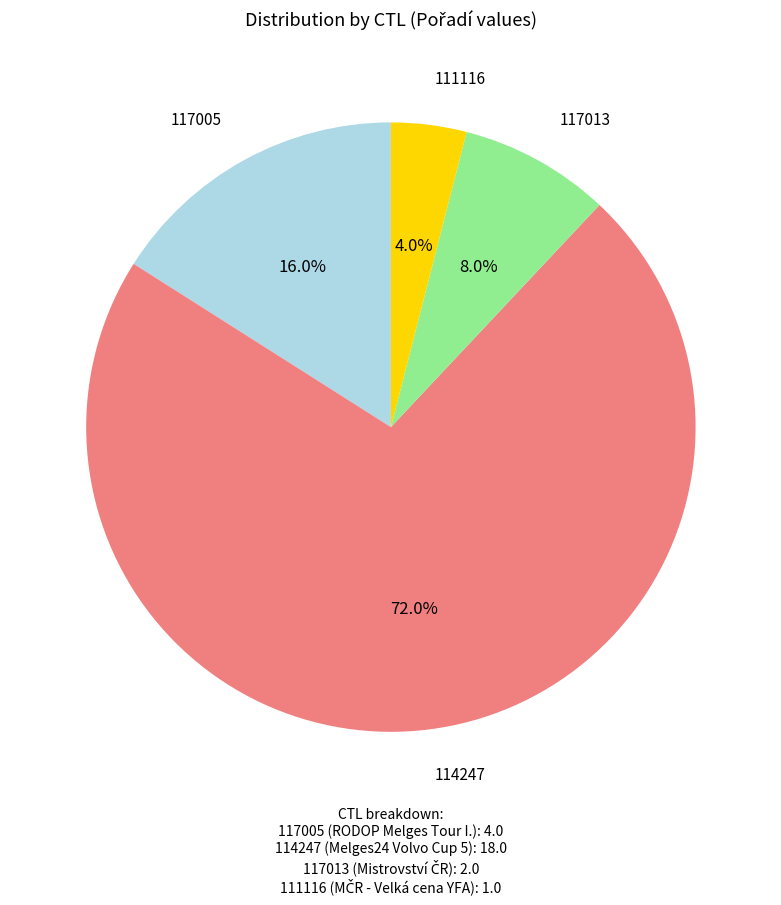

Does any single category account for the majority?

Yes